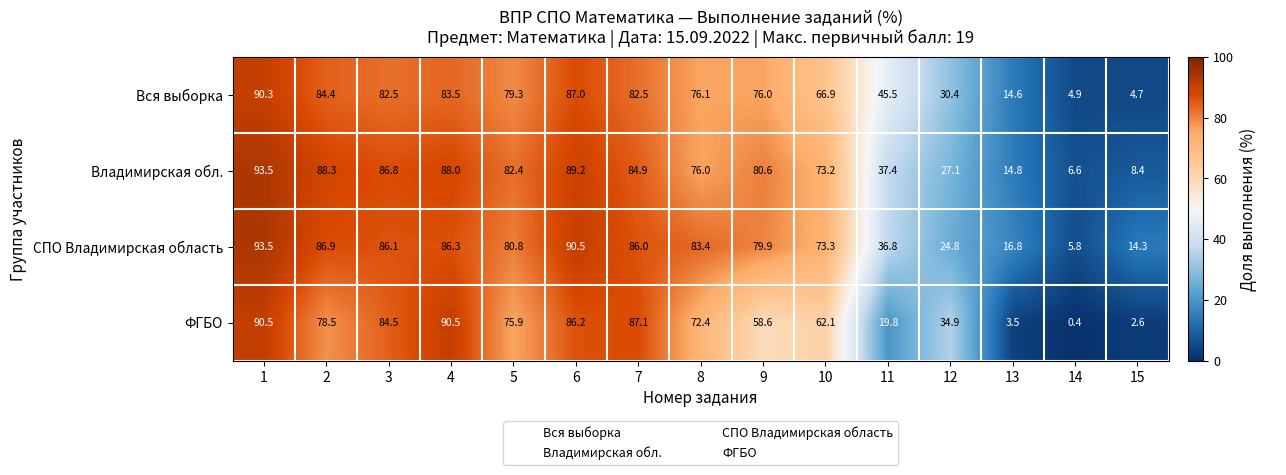

The Владимирская обл. series shows 149.5 at 2. True or false?

False